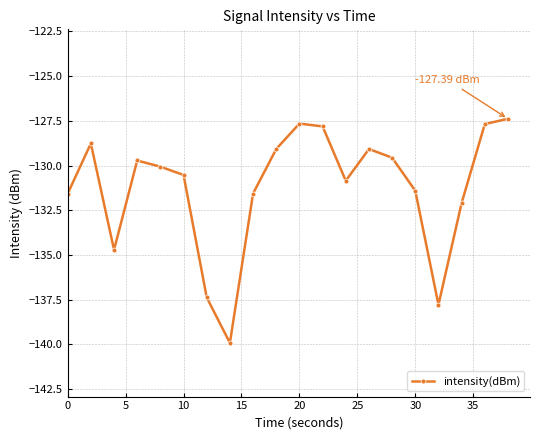

What is the average value?

-131.2